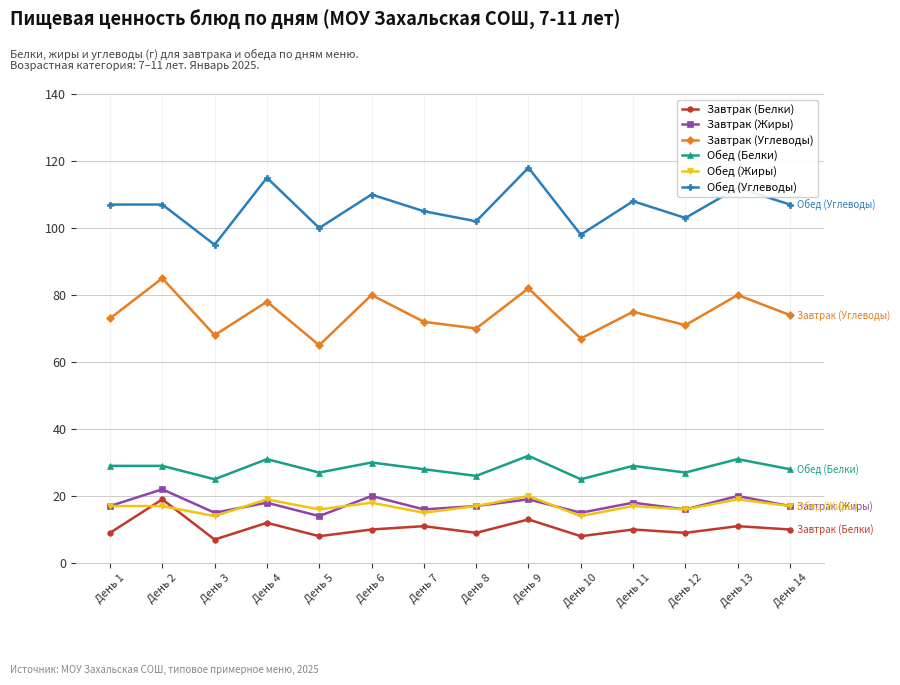

What is the sum of the Обед (Белки) values at День 13 and День 4?

62